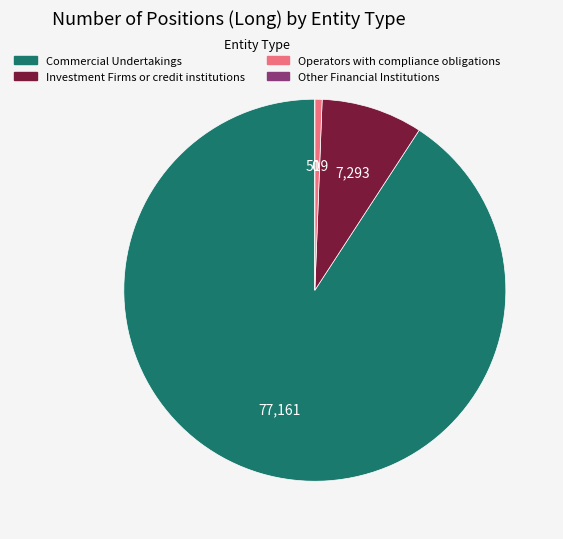

The Investment Firms or credit institutions slice represents 9% of the pie. True or false?

True